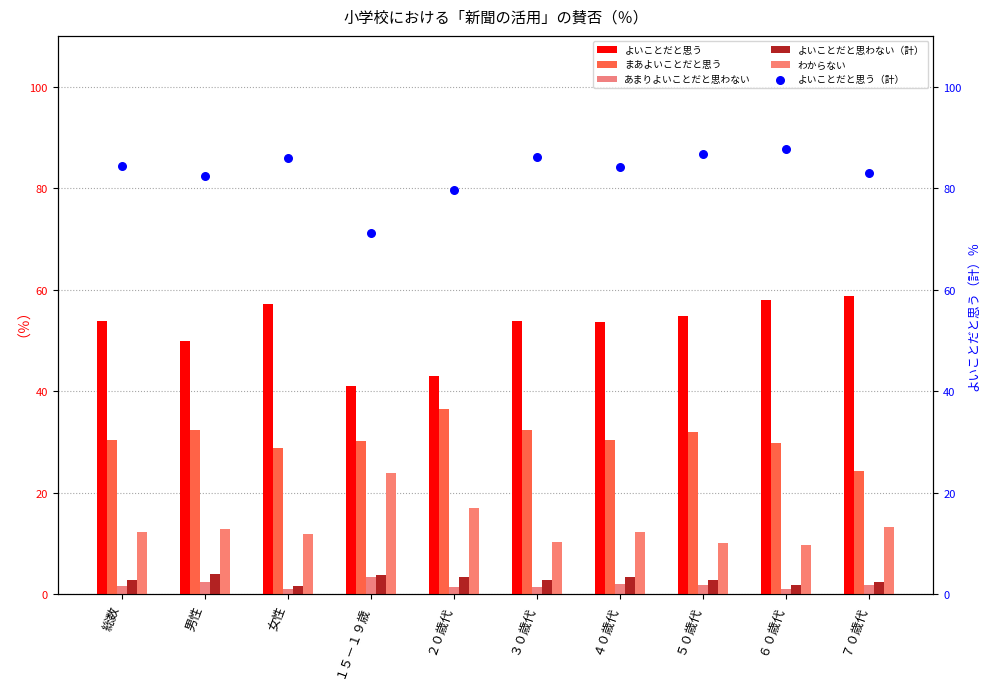

Which series contains the highest Y value?

よいことだと思う（計）